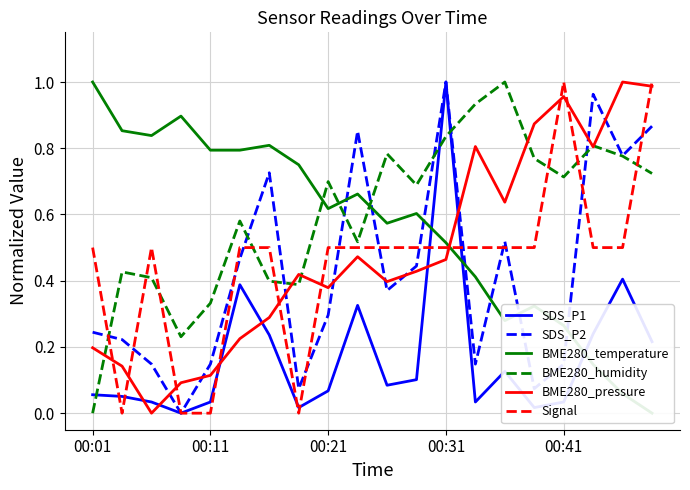

What are all the series names shown in the legend?

SDS_P1, SDS_P2, BME280_temperature, BME280_humidity, BME280_pressure, Signal